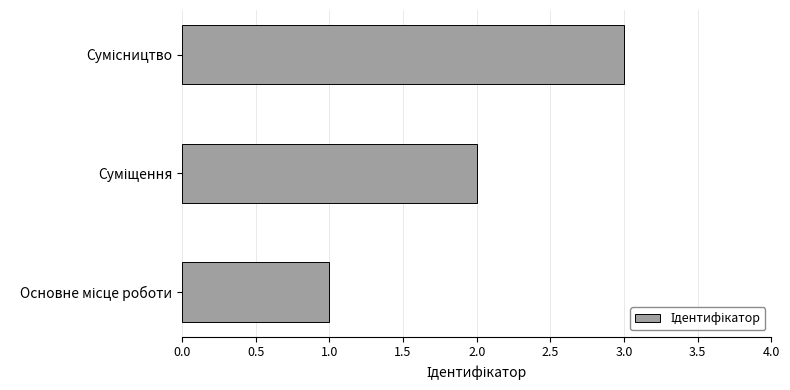

What is the sum of all values?

6